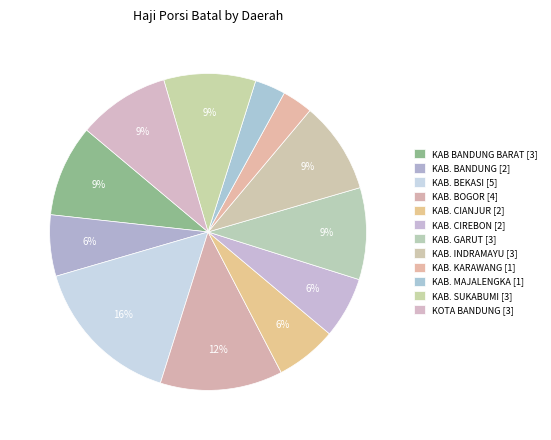

How many segments does this pie chart have?

12